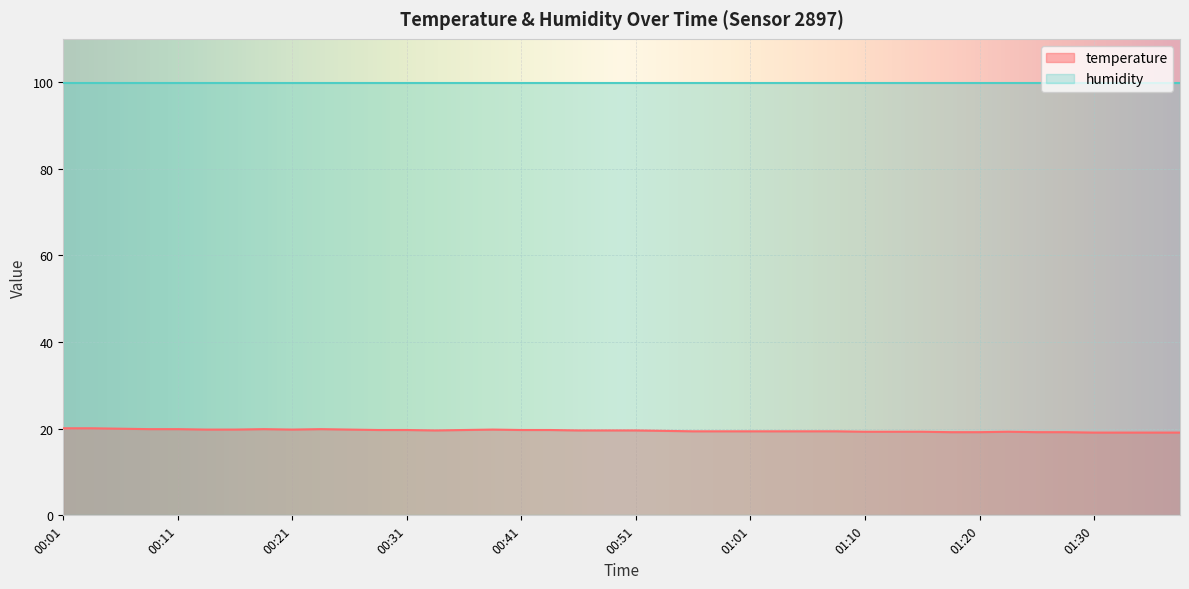

What is the average value?

19.6